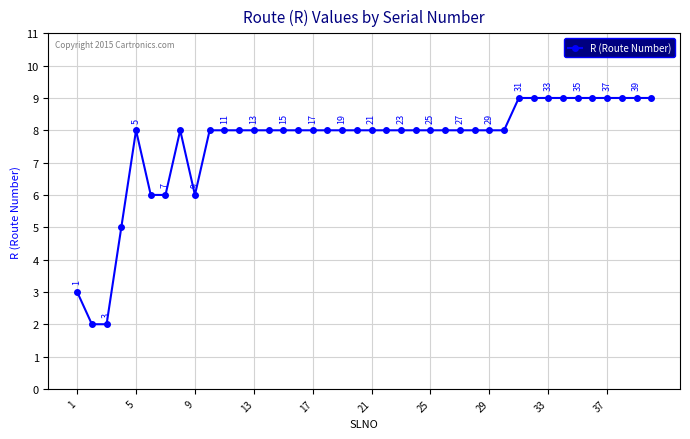

How many lines are shown in the chart?

1